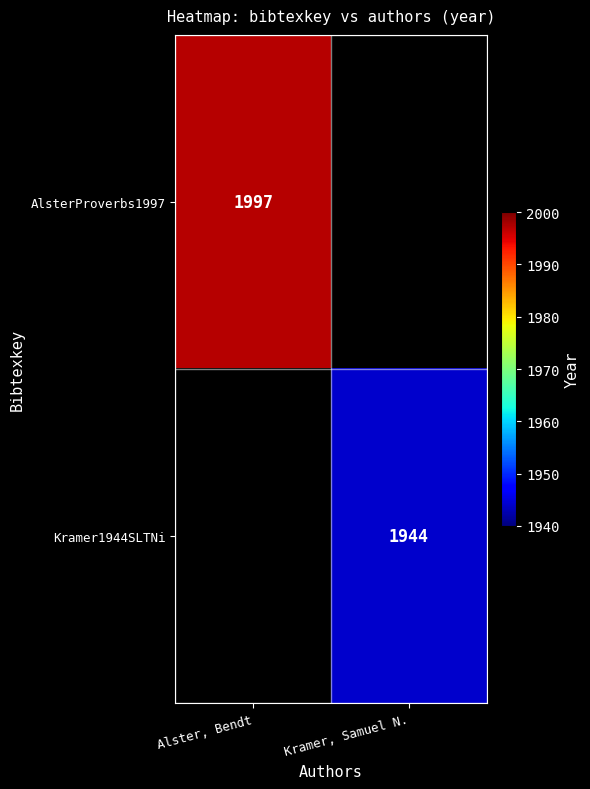

At how many categories does at least one series exceed 1972?

1